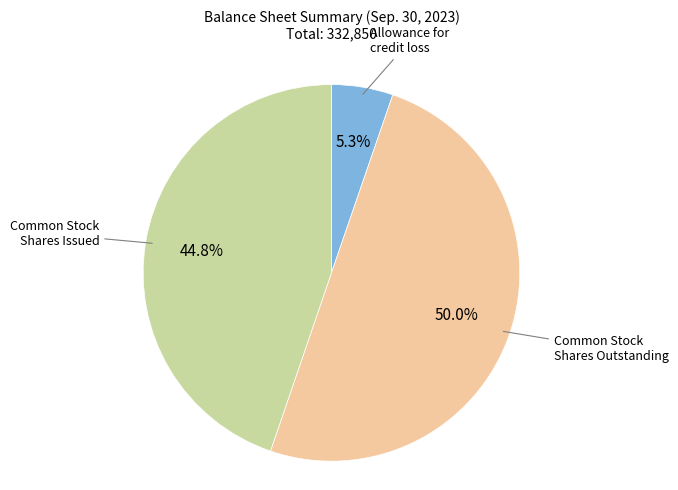

Which category has the smallest portion of the pie?

Allowance for credit loss